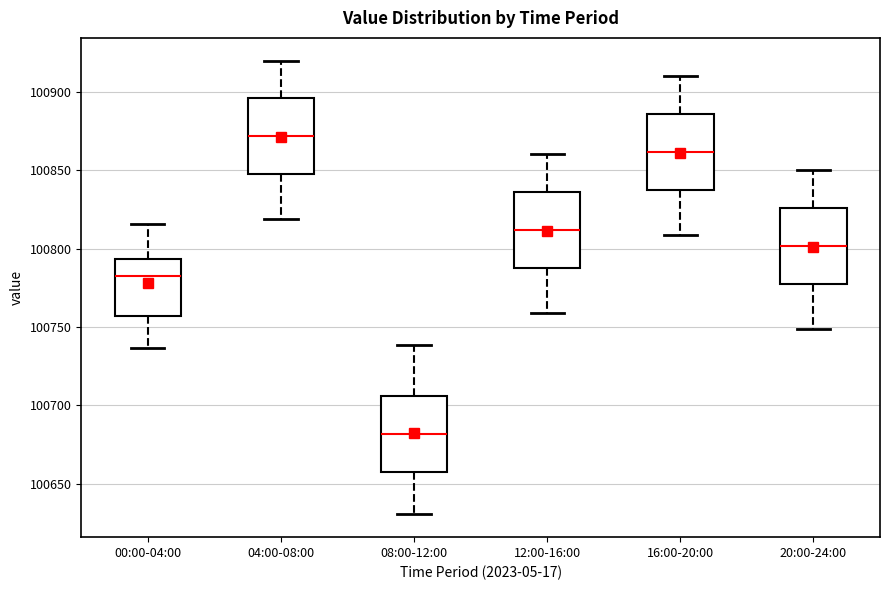

Reading left to right, transcribe this box plot: for each box, give where its median line is, the range the box spans, and where its two whiskers end, as read against the y-axis. The values are not printed on the chart, so give them approximately, as read against the axis.

00:00-04:00: median 100785, box 100755 to 100795, whiskers 100735 to 100815
04:00-08:00: median 100870, box 100850 to 100895, whiskers 100820 to 100920
08:00-12:00: median 100680, box 100655 to 100705, whiskers 100630 to 100740
12:00-16:00: median 100810, box 100790 to 100835, whiskers 100760 to 100860
16:00-20:00: median 100860, box 100840 to 100885, whiskers 100810 to 100910
20:00-24:00: median 100800, box 100780 to 100825, whiskers 100750 to 100850